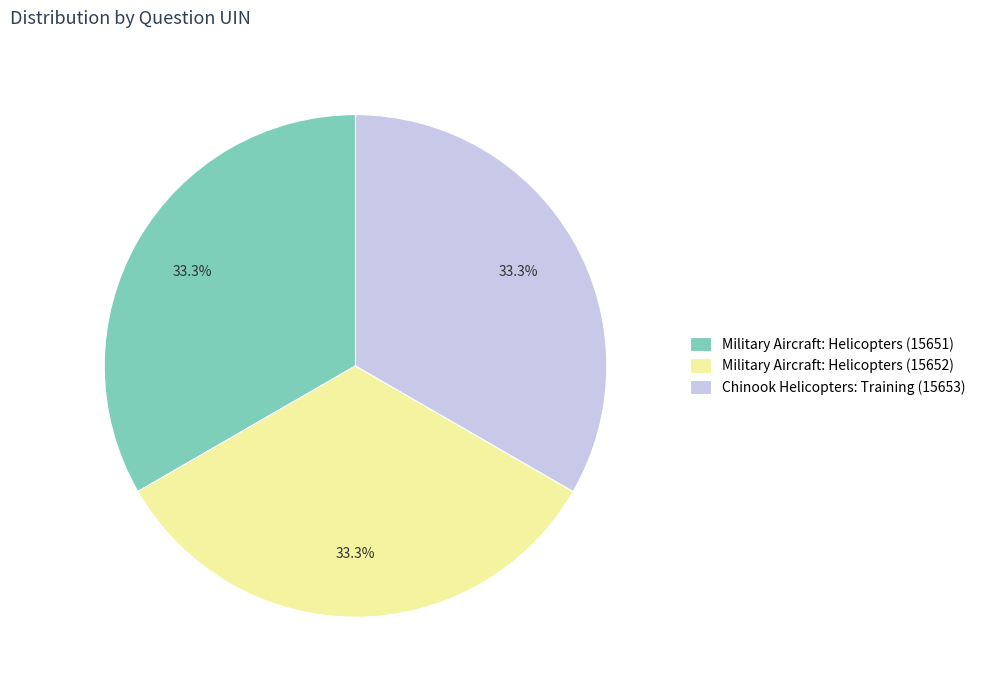

To the nearest percent, what percentage of the pie is Chinook Helicopters: Training (15653)?

33%